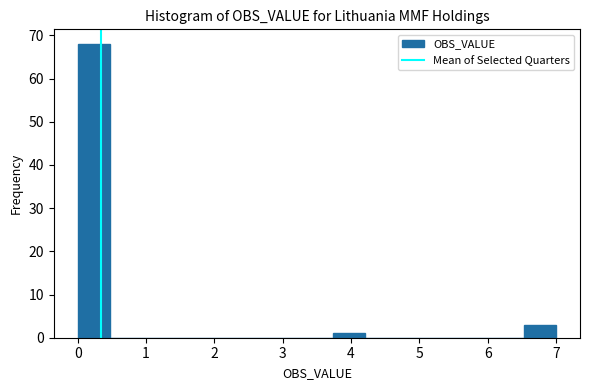

Over which range of the x-axis is the bar tallest?

0.0 to 0.5